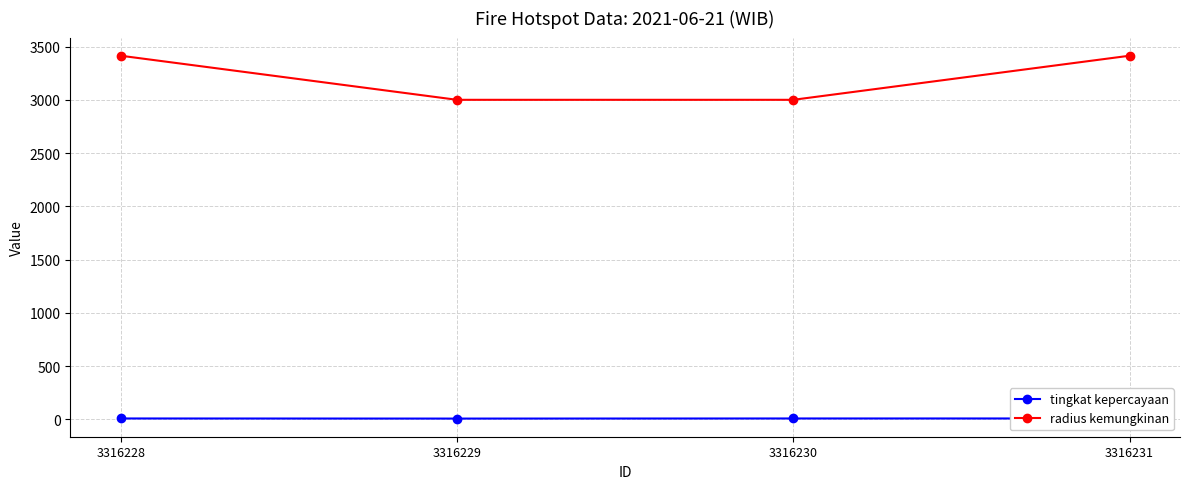

The value of tingkat kepercayaan at 3316230 is 5. True or false?

False